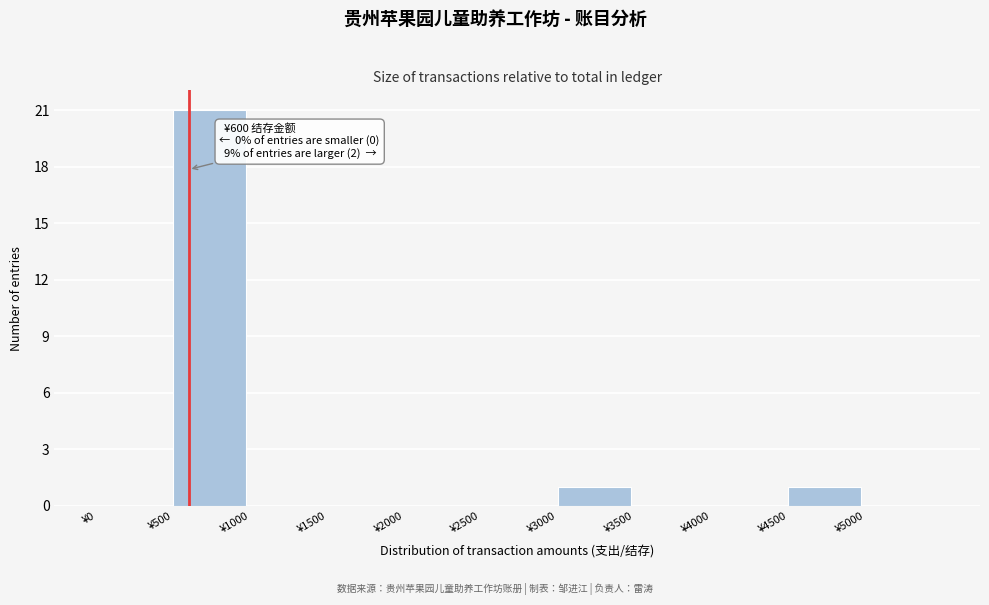

Over which range of the x-axis is the bar tallest?

500 to 1000